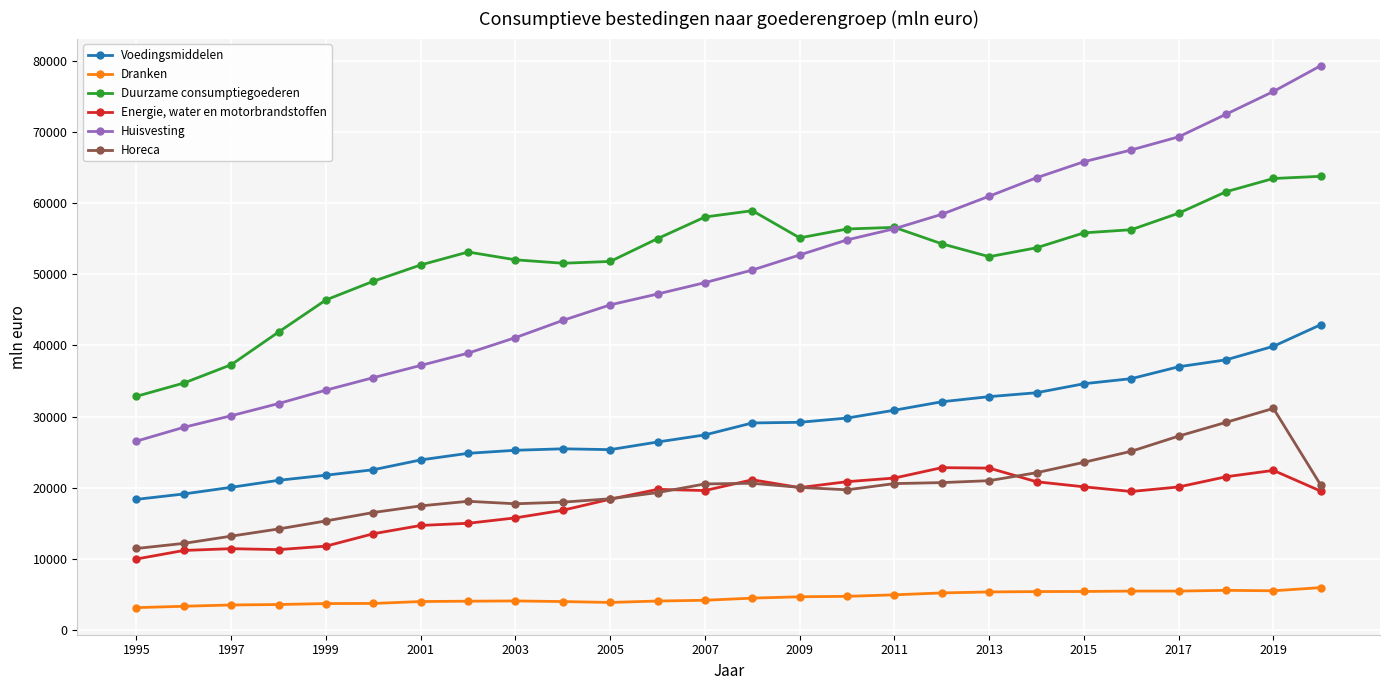

What is the highest value of the Energie, water en motorbrandstoffen series?

22827